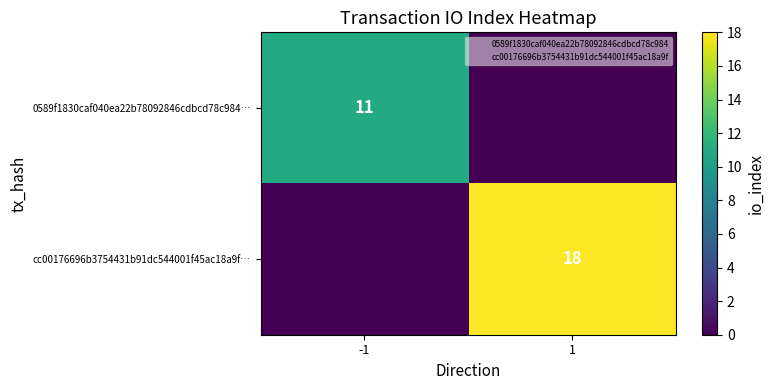

What is the sum of all cc00176696b3754431b91dc544001f45ac18a9f… values?

18